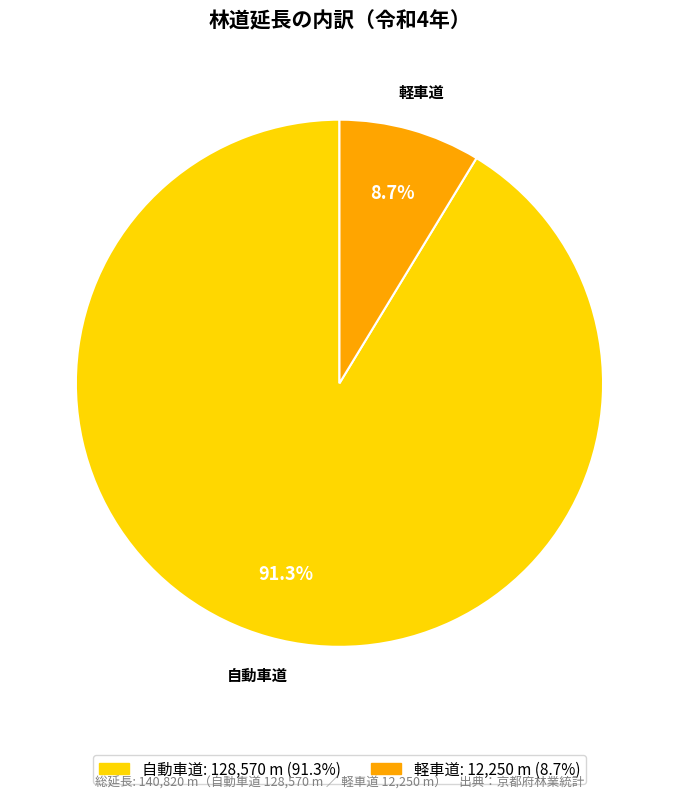

Which slice is the largest?

自動車道